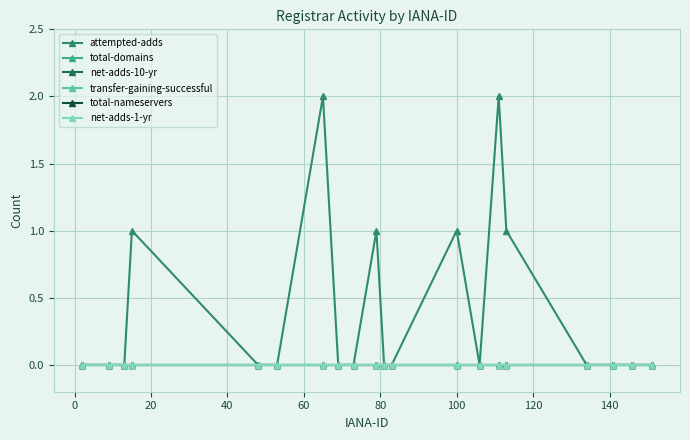

True or false: net-adds-1-yr and net-adds-10-yr intersect in this chart.

False